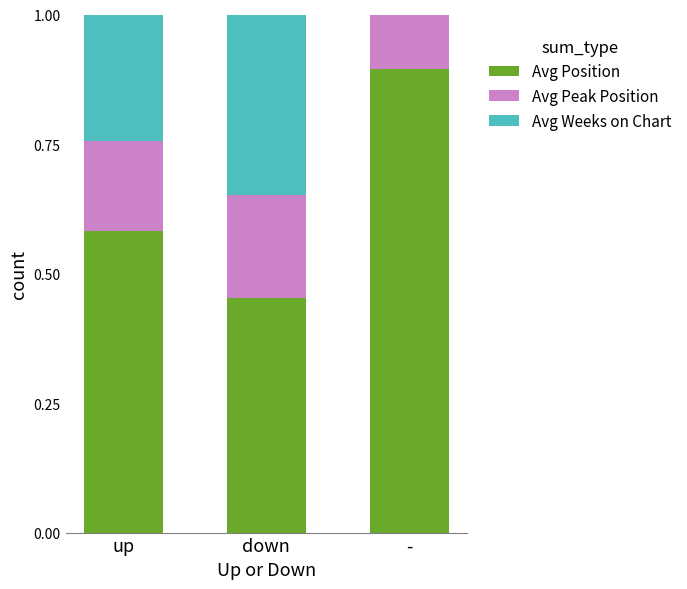

What is the sum of all Avg Position values?

1.9